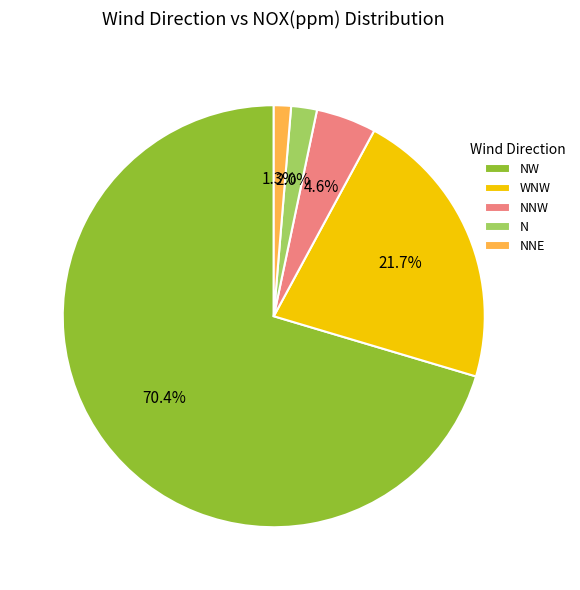

What is the total percentage of N and NNE?

3.3%